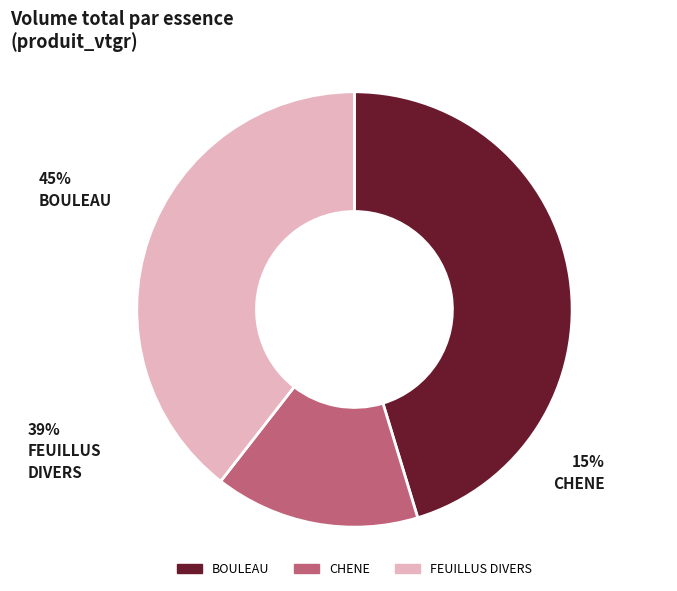

Which has a higher value, CHENE or FEUILLUS DIVERS?

FEUILLUS DIVERS